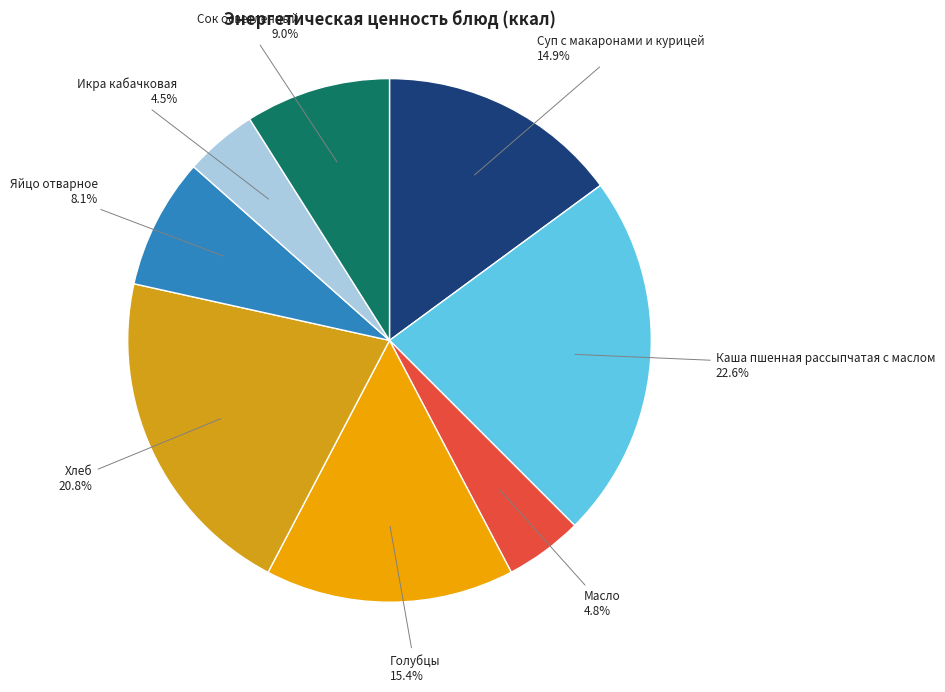

Which has a higher value, Хлеб or Голубцы?

Хлеб